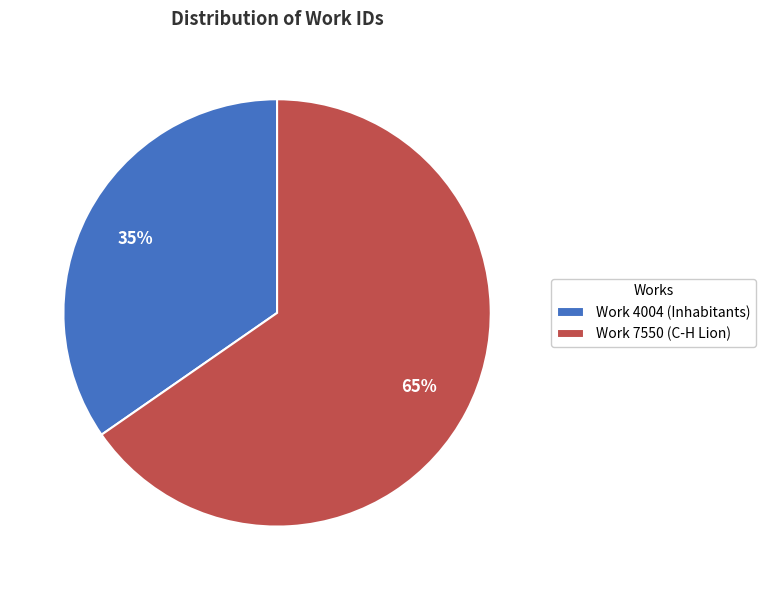

What percentage is the Work 7550 (C-H Lion) slice, to the nearest percent?

65%